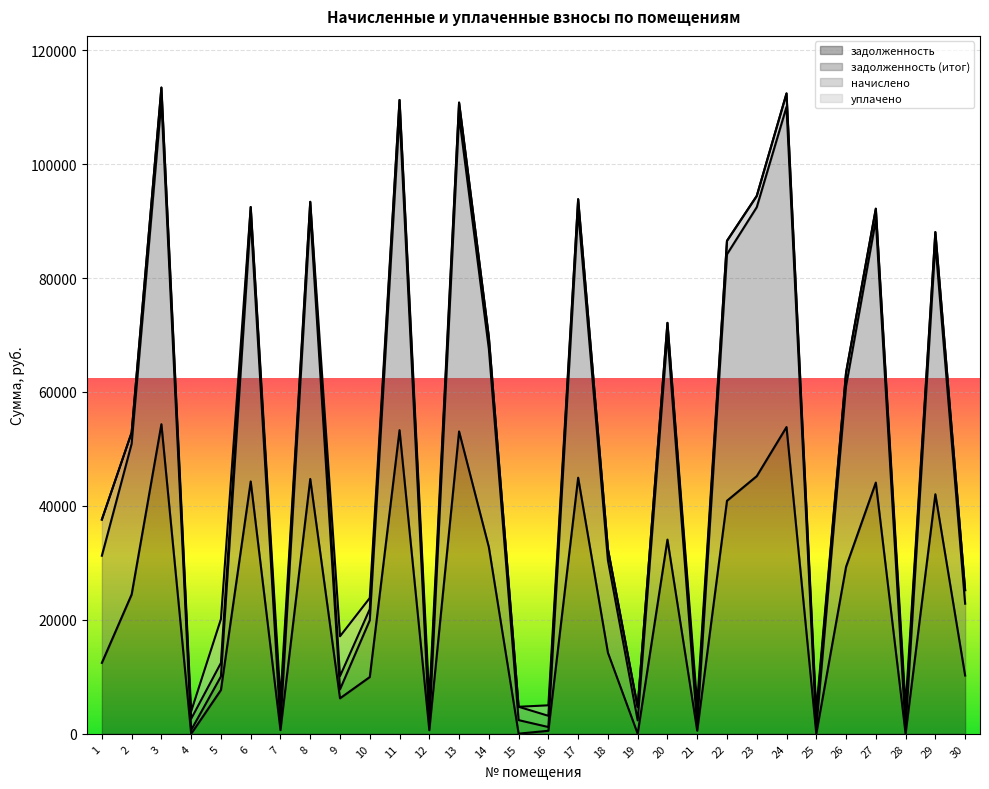

What is the difference between the задолженность values at 25 and 24?

53845.2